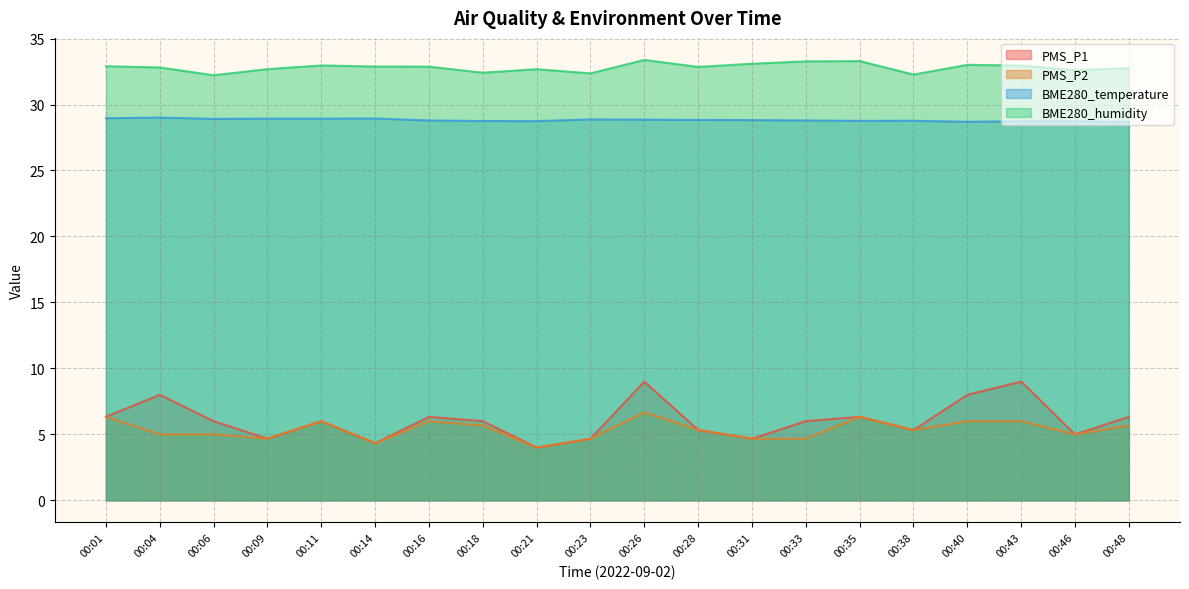

True or false: BME280_temperature and BME280_humidity cross at least once.

False